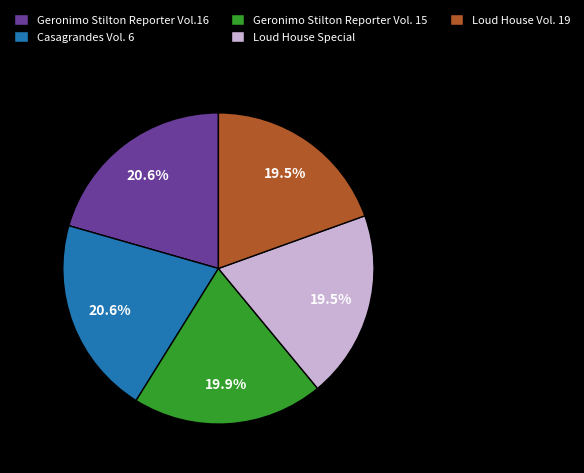

To the nearest percent, what percentage of the pie is Geronimo Stilton Reporter Vol.16?

21%